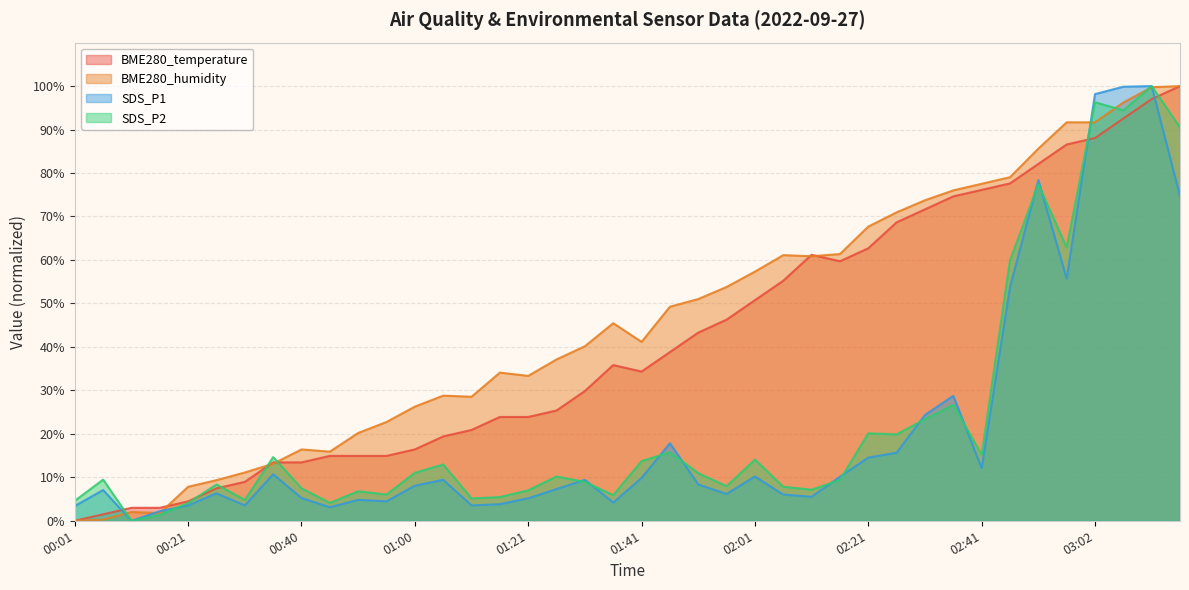

What is the difference between the maximum and second lowest values in the BME280_temperature series?

98.5